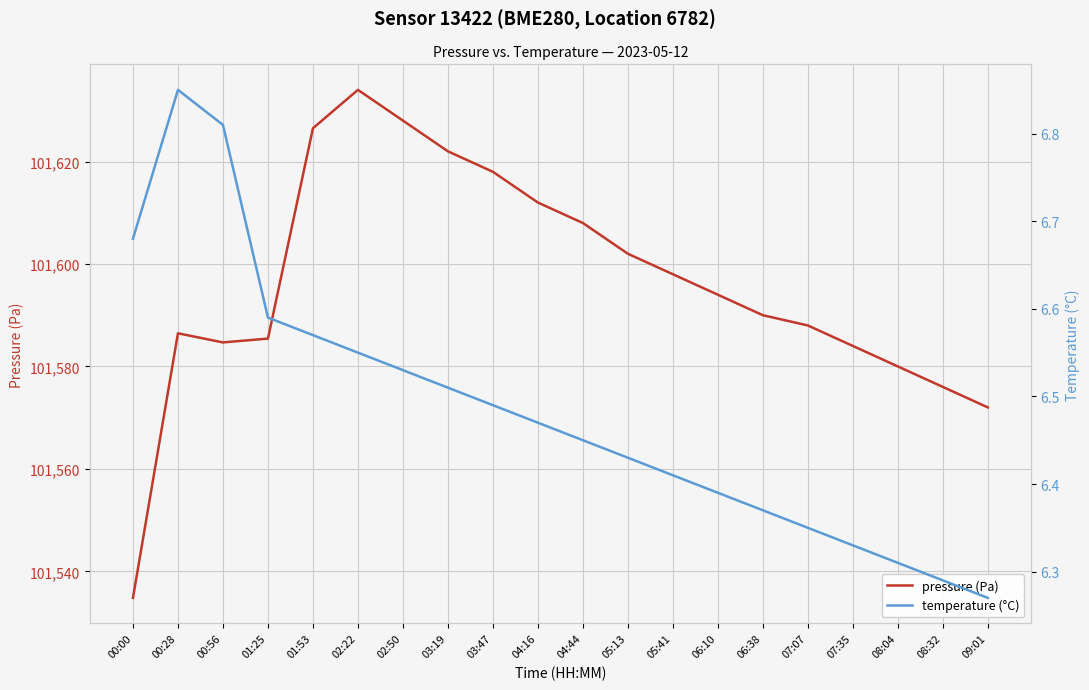

List the series in order of their overall mean, lowest first.

temperature (°C), pressure (Pa)